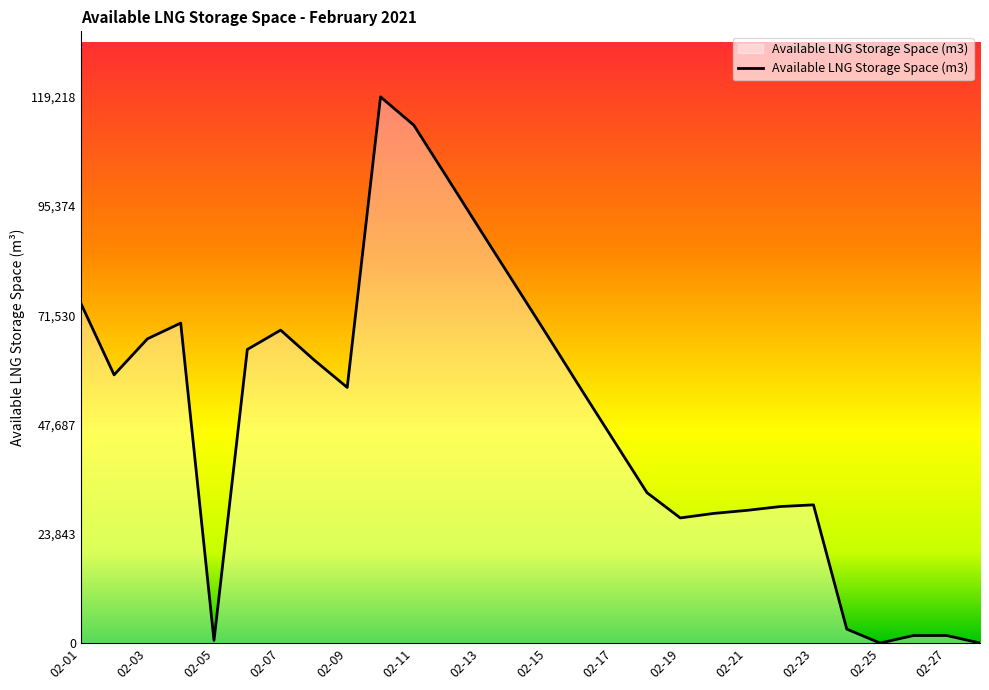

What is the difference between the maximum and minimum values?

119218